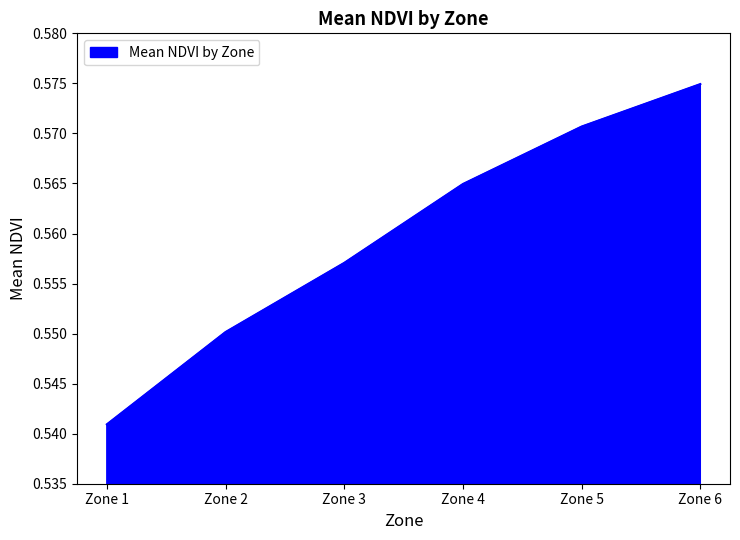

Rank the categories by value from highest to lowest.

Zone 6, Zone 5, Zone 4, Zone 3, Zone 2, Zone 1